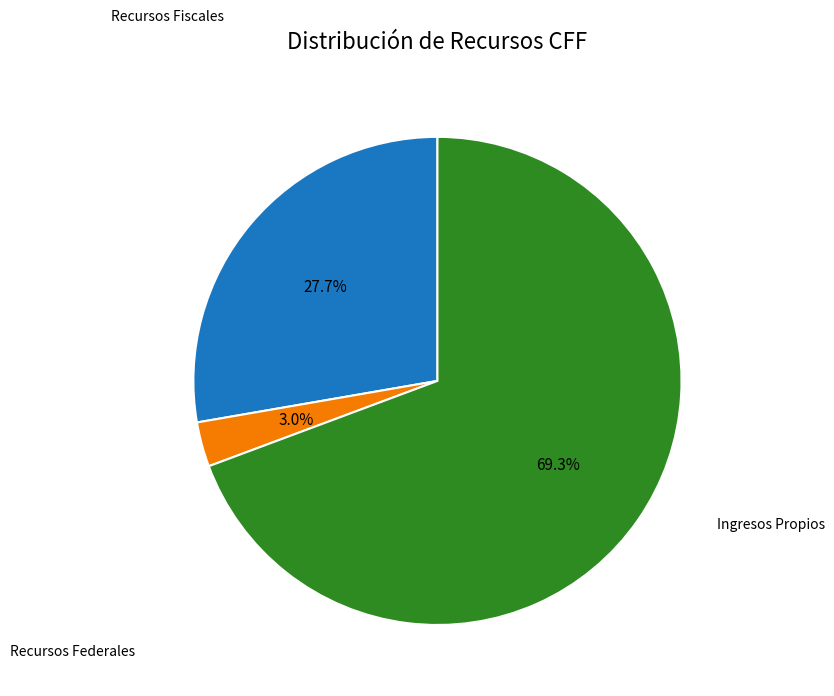

Does any single category account for the majority?

Yes